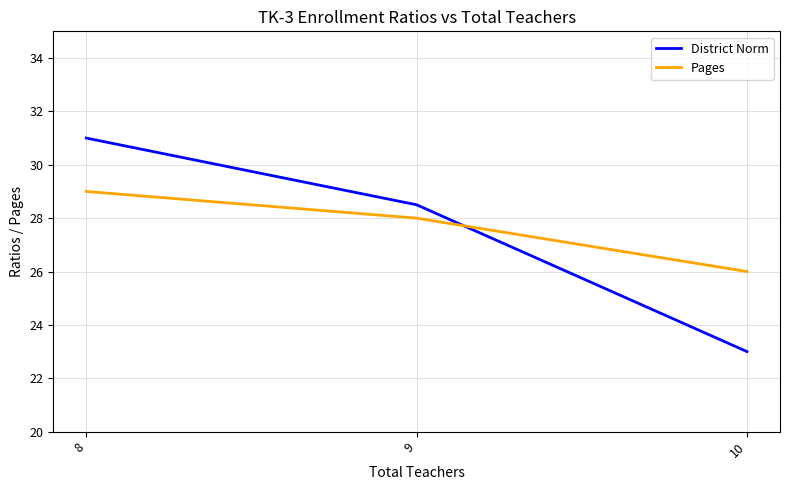

Reading left to right, what are all the values shown in this chart?

District Norm: 31.0	28.5	23.0
Pages: 29.0	28.0	26.0